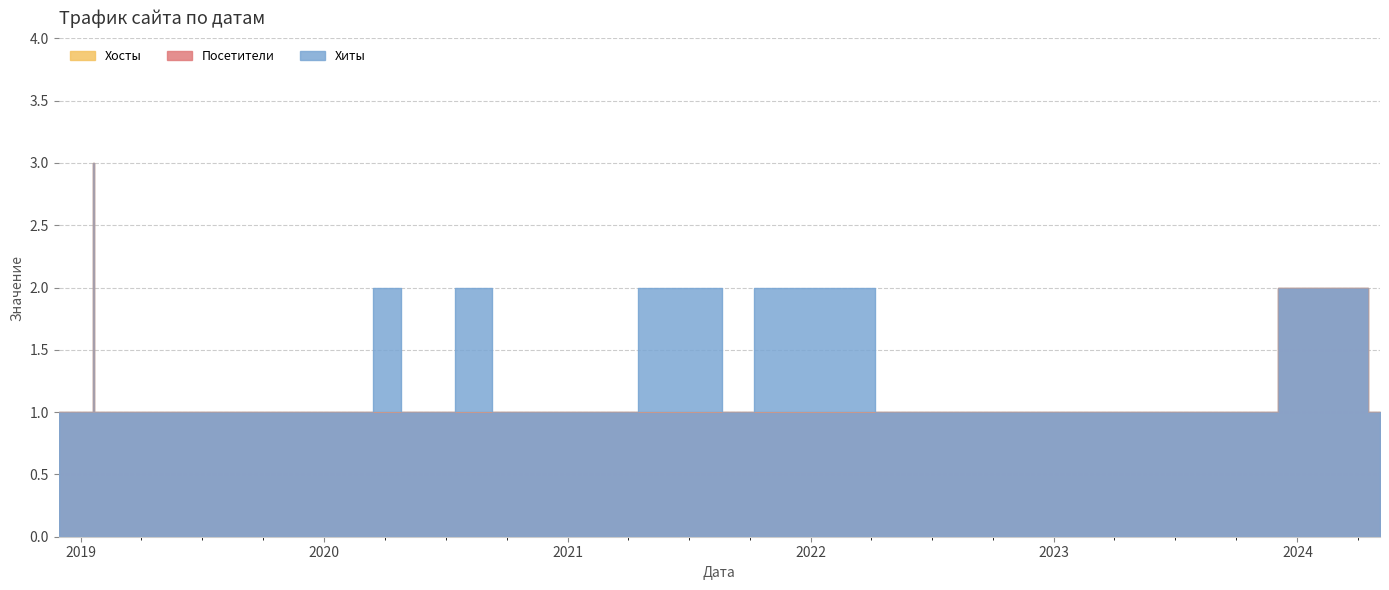

At 2024-04-26, list the series in order from largest to smallest.

Хосты, Посетители, Хиты